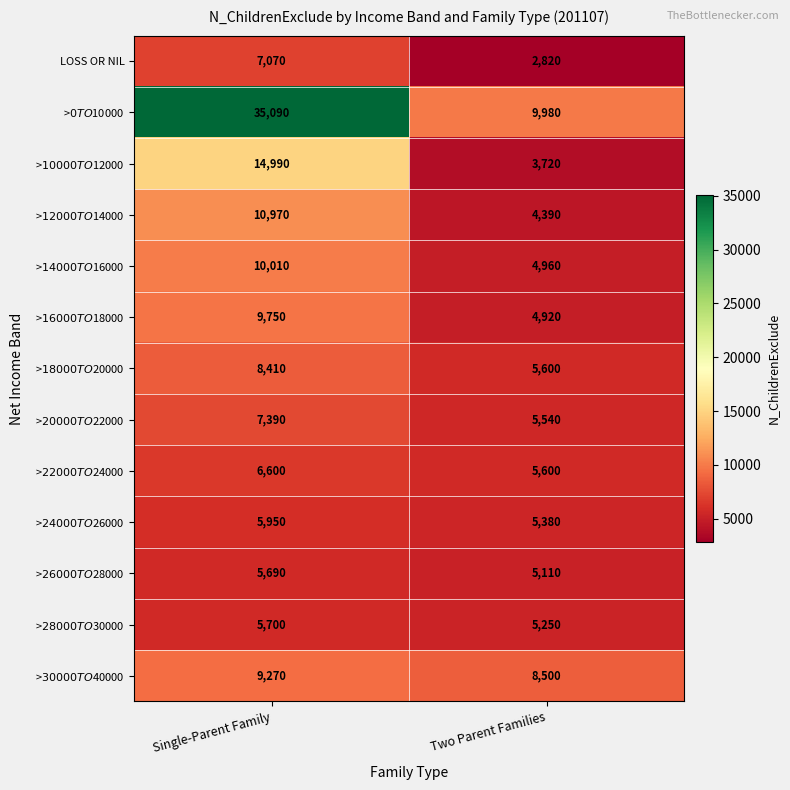

What is the smallest value displayed?

2820